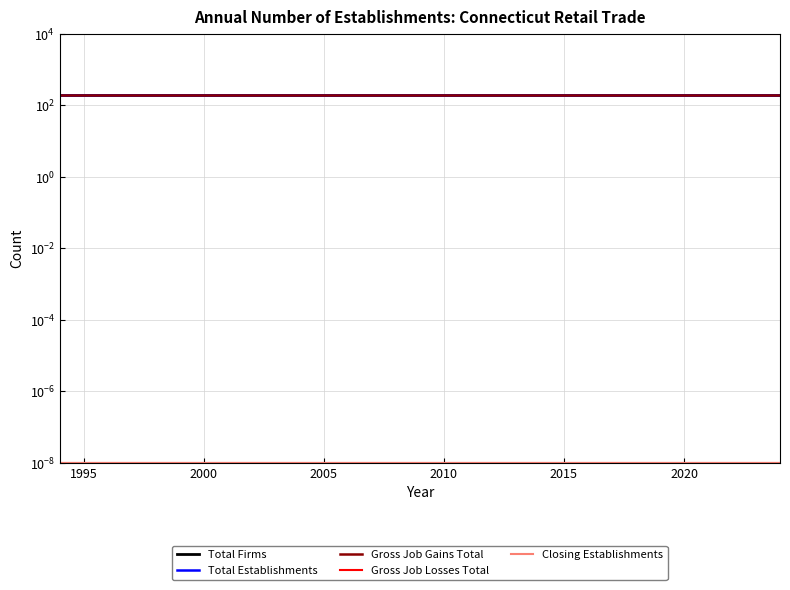

At how many categories does at least one series exceed 127?

31